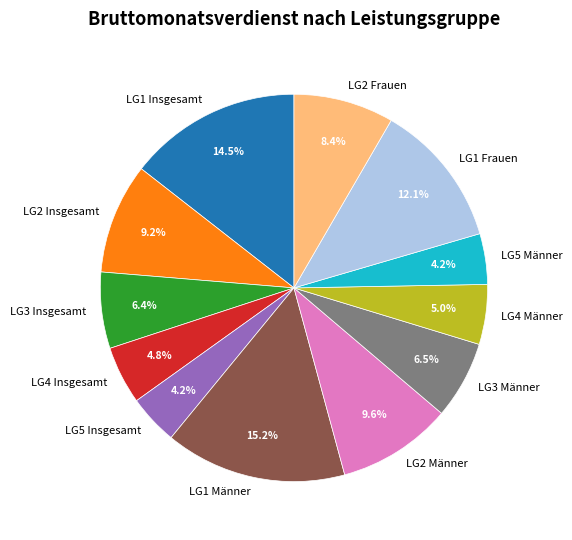

To the nearest percent, what is the average slice percentage?

8%